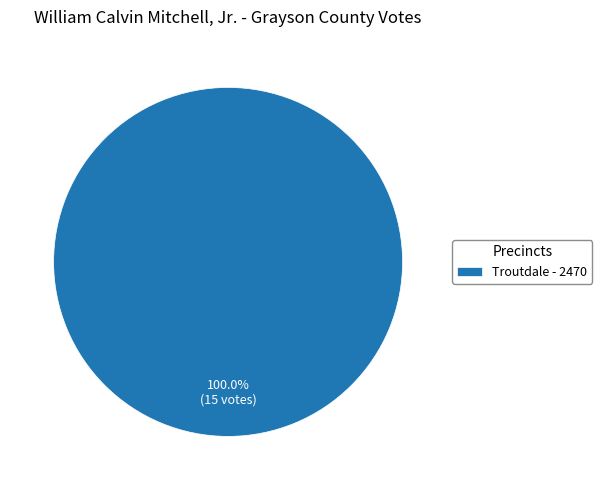

Count the number of slices in the pie.

1